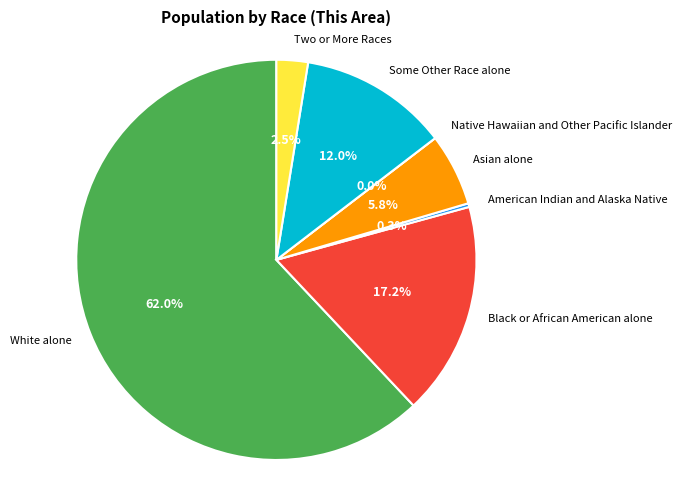

To the nearest percent, what is the difference between the Some Other Race alone and Asian alone slice percentages?

6%